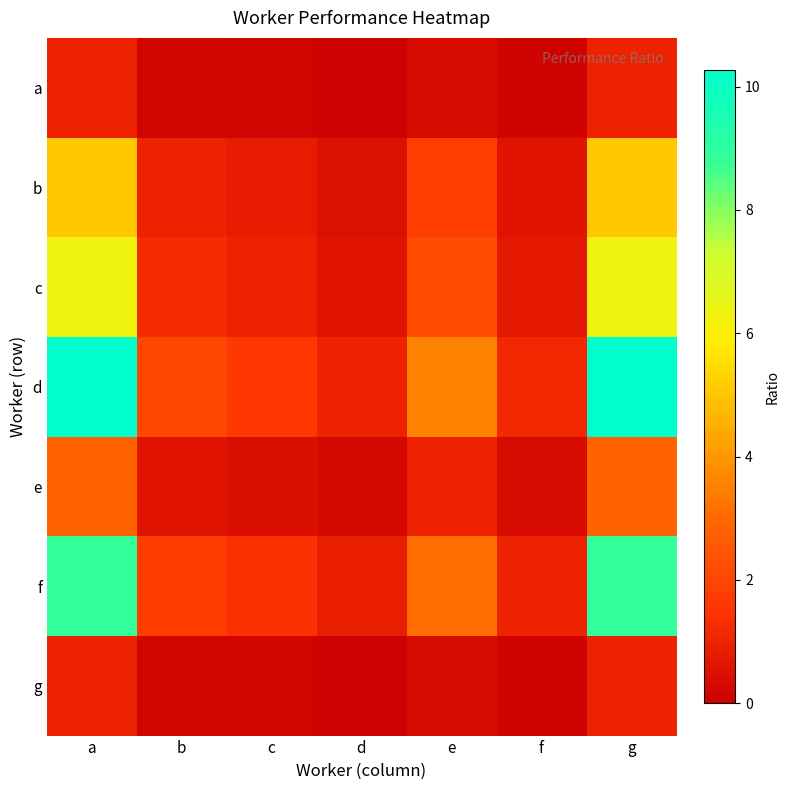

What is the spread (max minus min) of values at e?

3.2